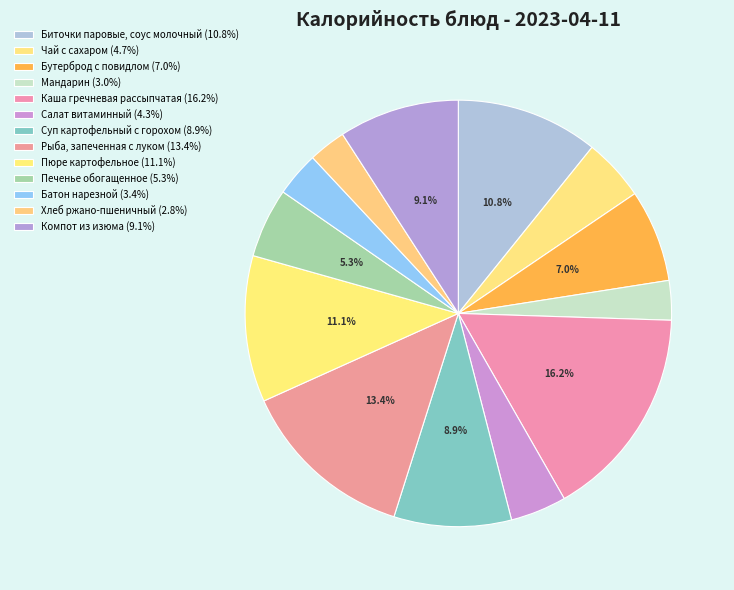

Does Компот из изюма represent more than half of the total?

No